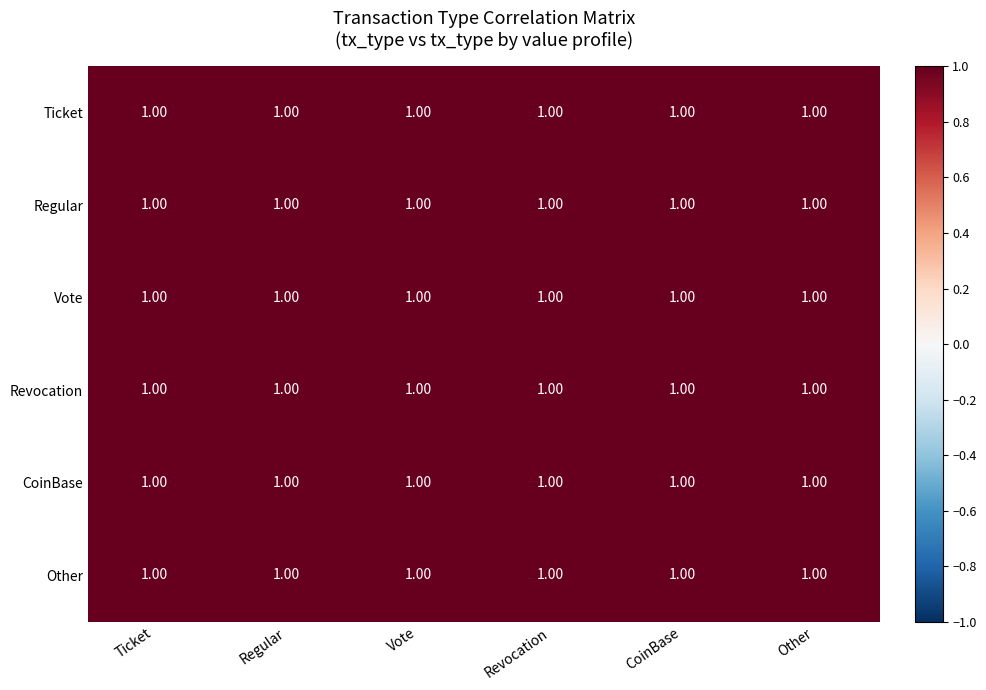

Is it true that Other equals 1.0 at Vote?

True